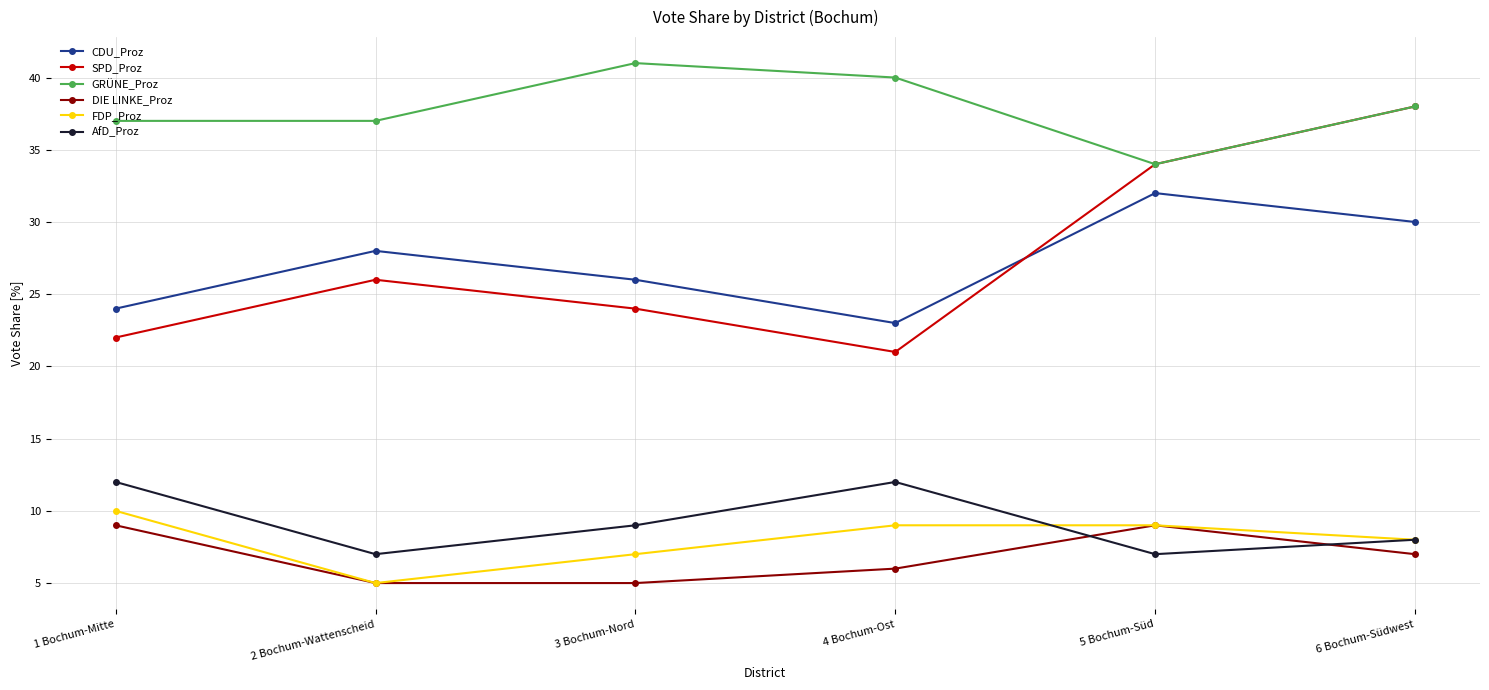

How many data points in DIE LINKE_Proz are less than 7?

3